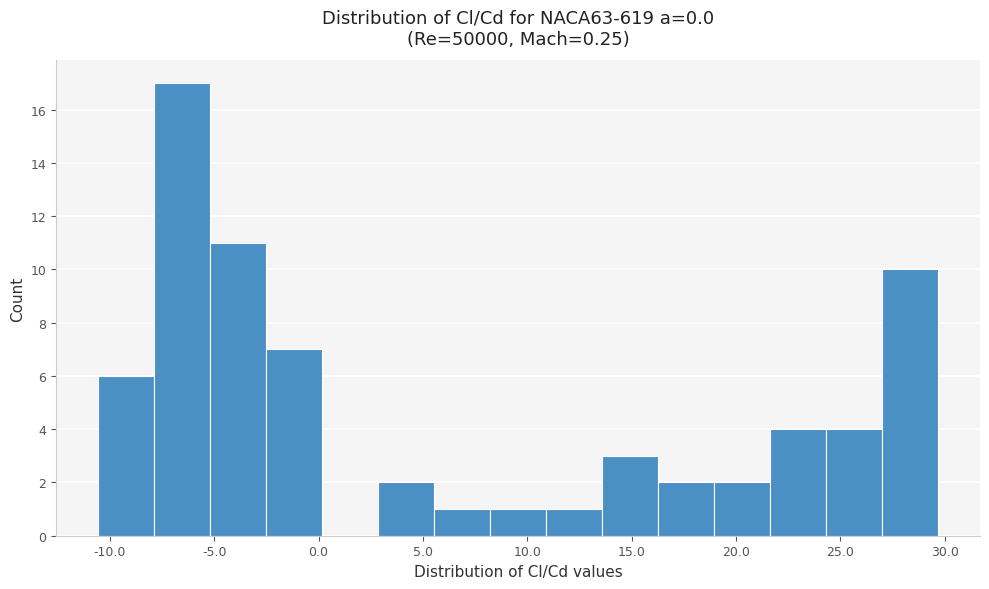

Over which range of the x-axis is the bar tallest?

-8.0 to -5.0